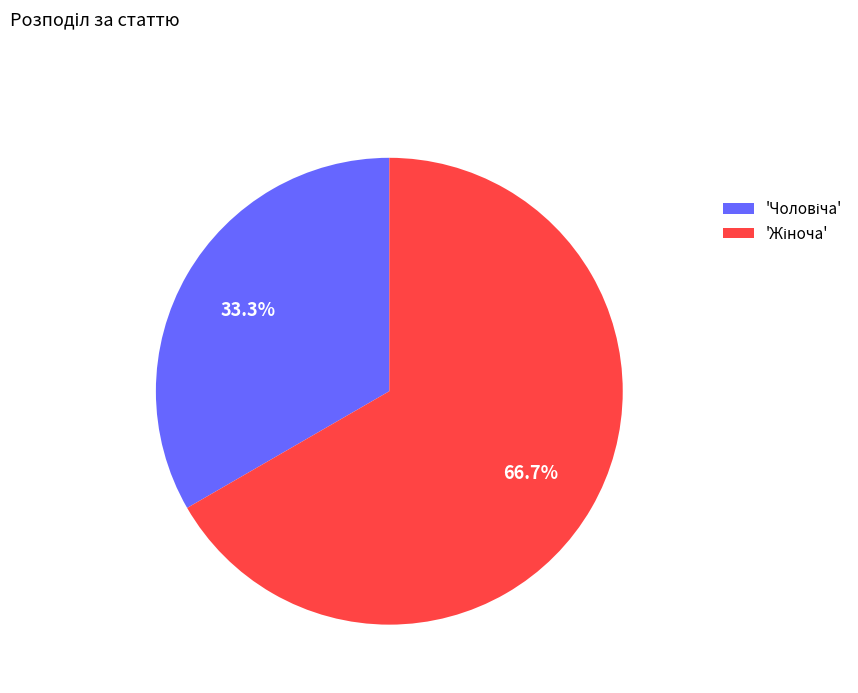

Does any single category account for the majority?

Yes